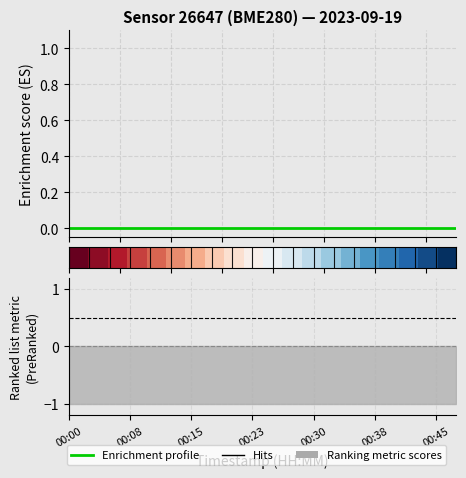

Which category has the highest value in the Enrichment profile series?

00:00